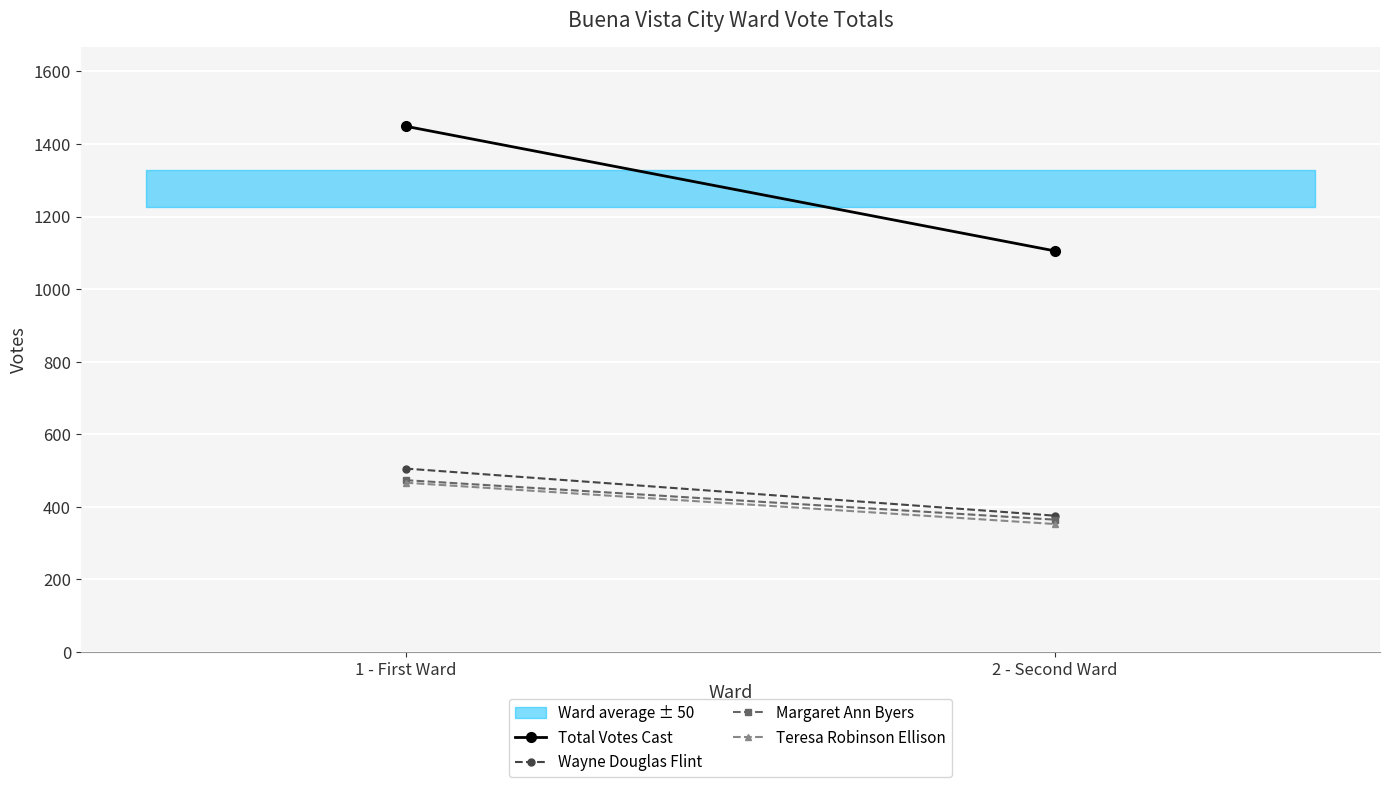

Reading right to left, transcribe all the data shown in this chart.

Total Votes Cast: 2 - Second Ward=1105	1 - First Ward=1449
Wayne Douglas Flint: 2 - Second Ward=375	1 - First Ward=505
Margaret Ann Byers: 2 - Second Ward=364	1 - First Ward=473
Teresa Robinson Ellison: 2 - Second Ward=352	1 - First Ward=466